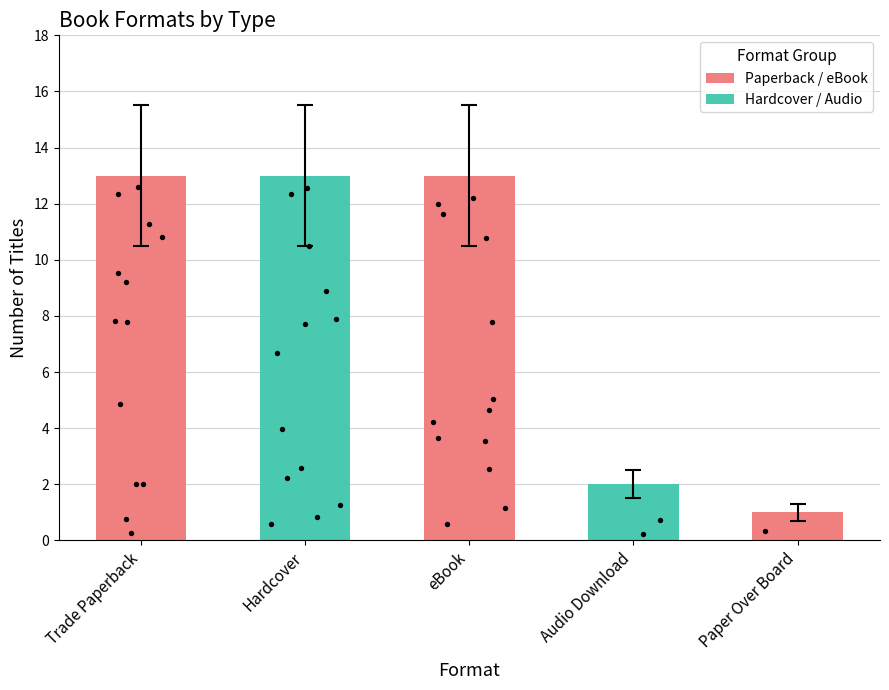

What is the ratio of the value at Trade Paperback to the value at eBook?

1.0